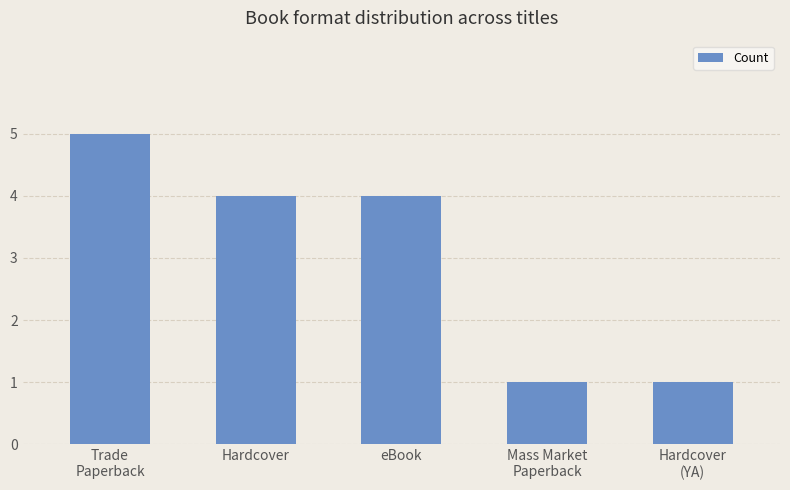

What position from the right is eBook?

3